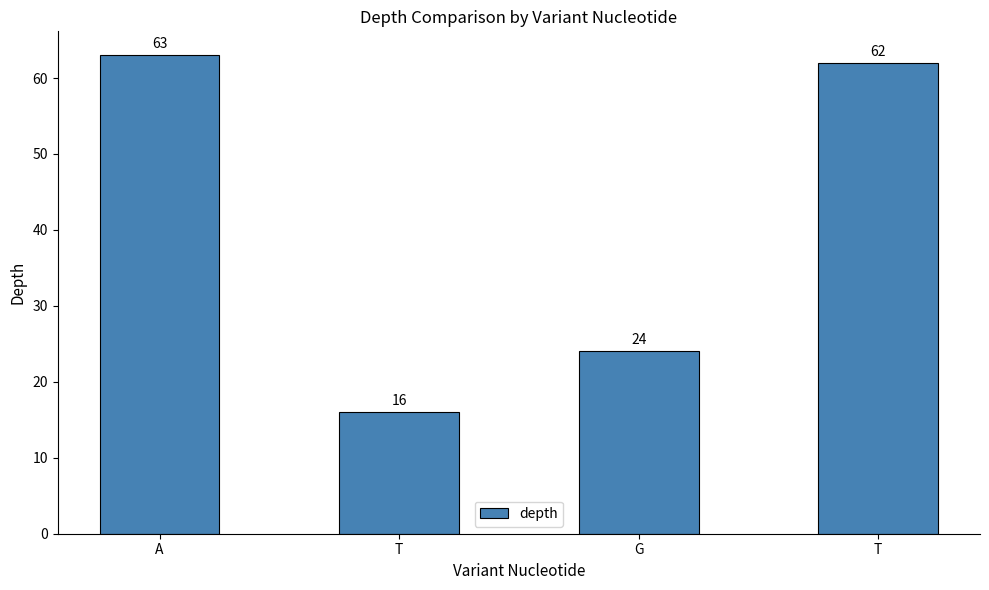

Between T and T, which is larger?

T